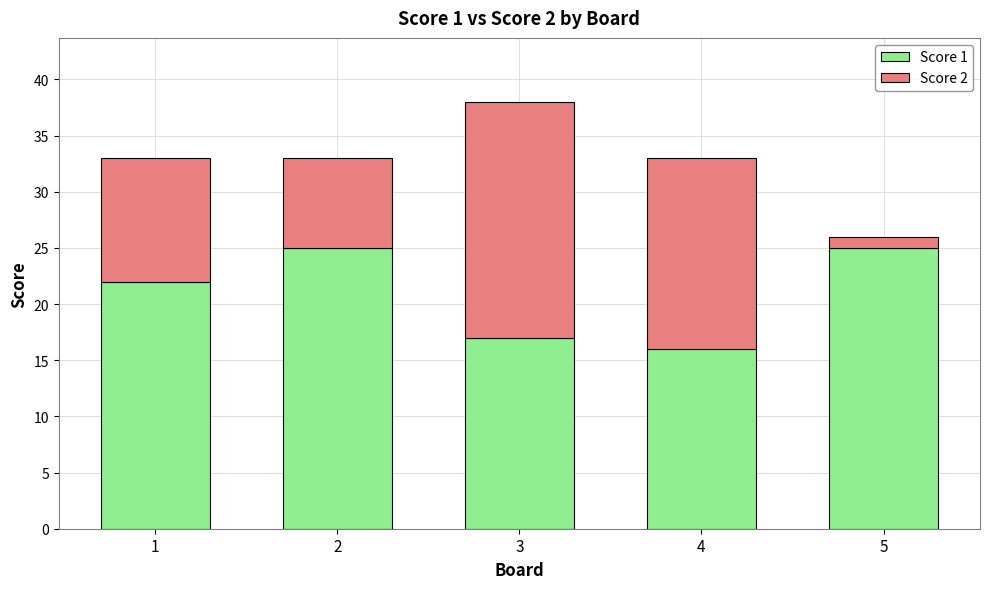

What is the difference between the maximum and minimum values in the Score 1 series?

9